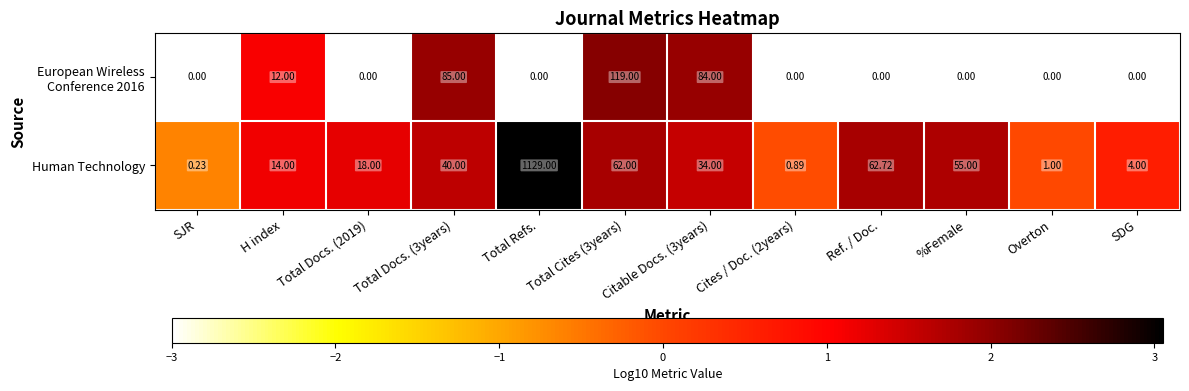

Which label corresponds to the largest value in the chart?

Total Refs.